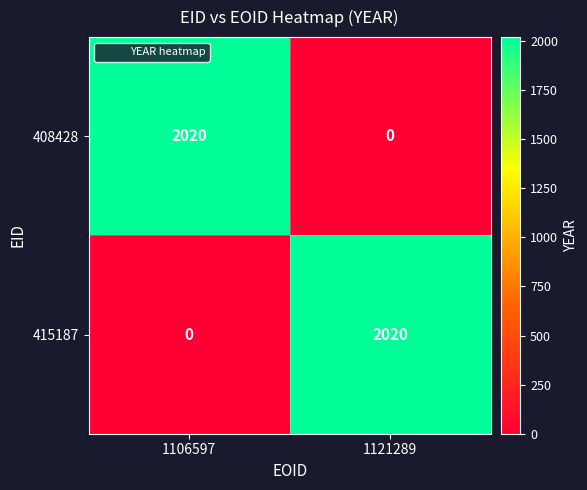

What is the total value across all series at 1106597?

2020